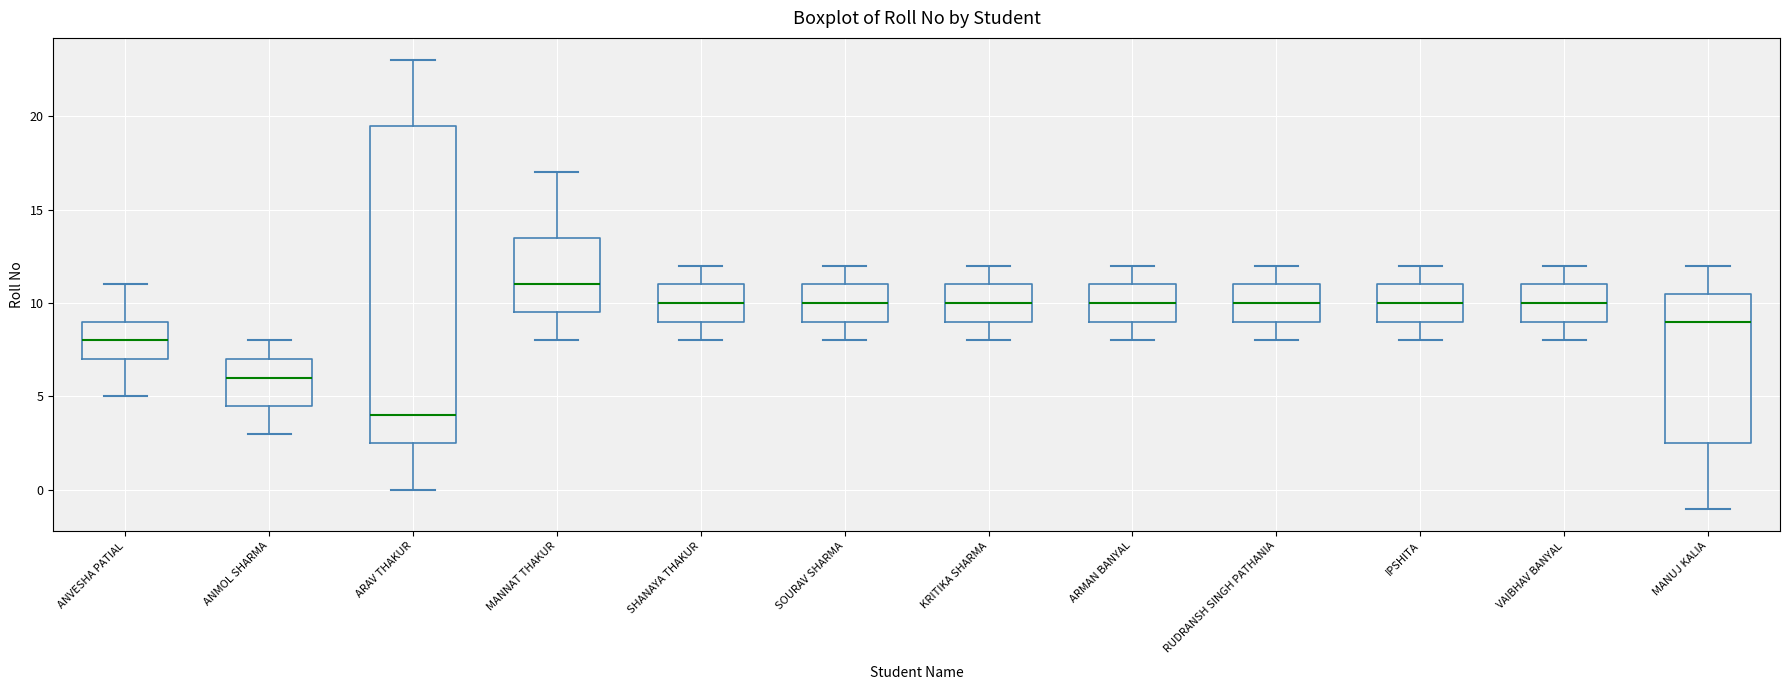

Where does the median line of the box for RUDRANSH SINGH PATHANIA sit on the y-axis? The values are not printed on the chart, so give them approximately, as read against the axis.

10.0